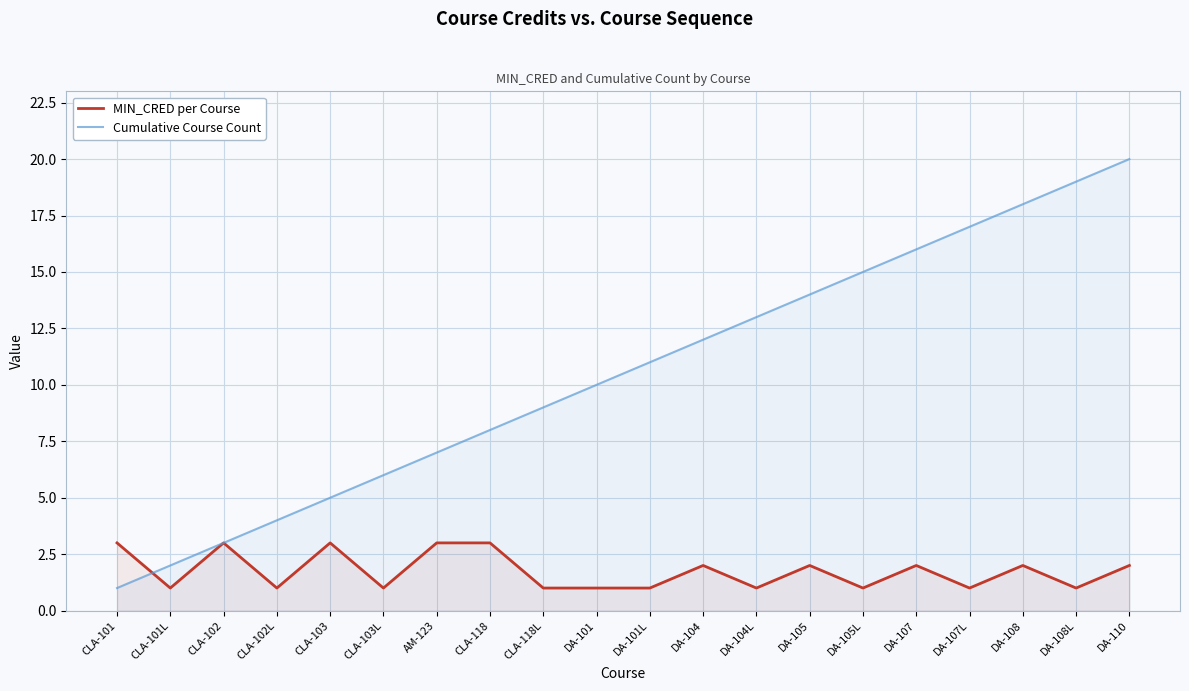

True or false: MIN_CRED per Course and Cumulative Course Count intersect in this chart.

True